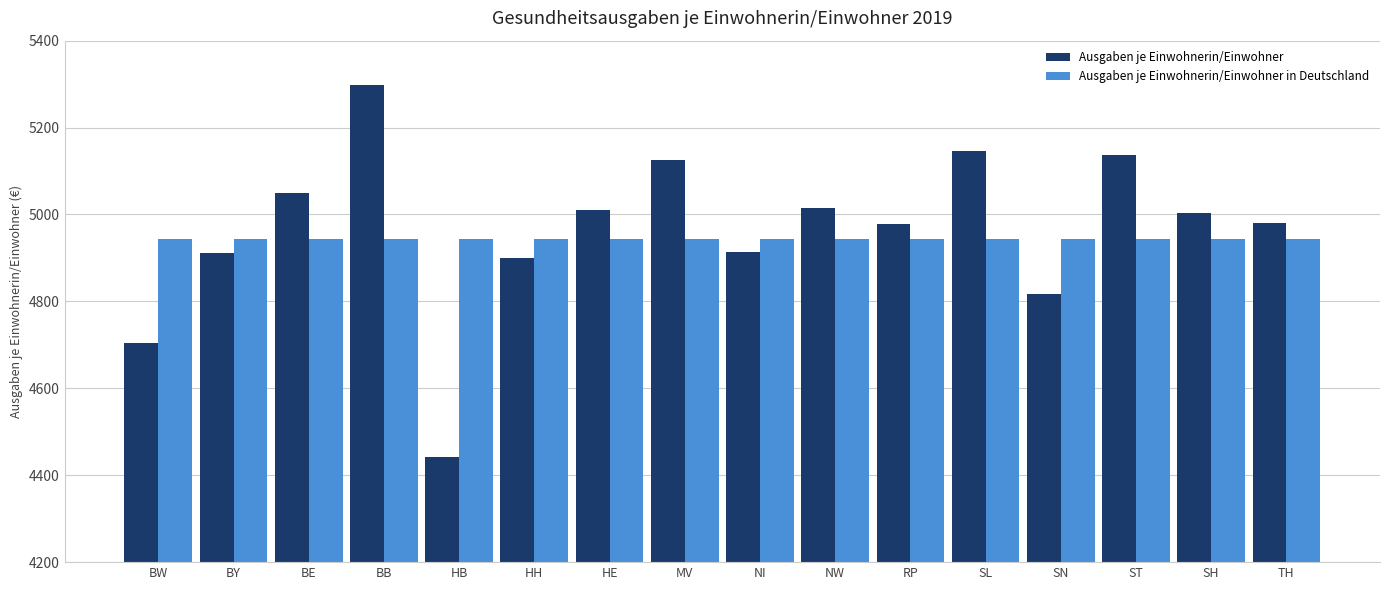

Which series has the largest total across all categories?

Ausgaben je Einwohnerin/Einwohner